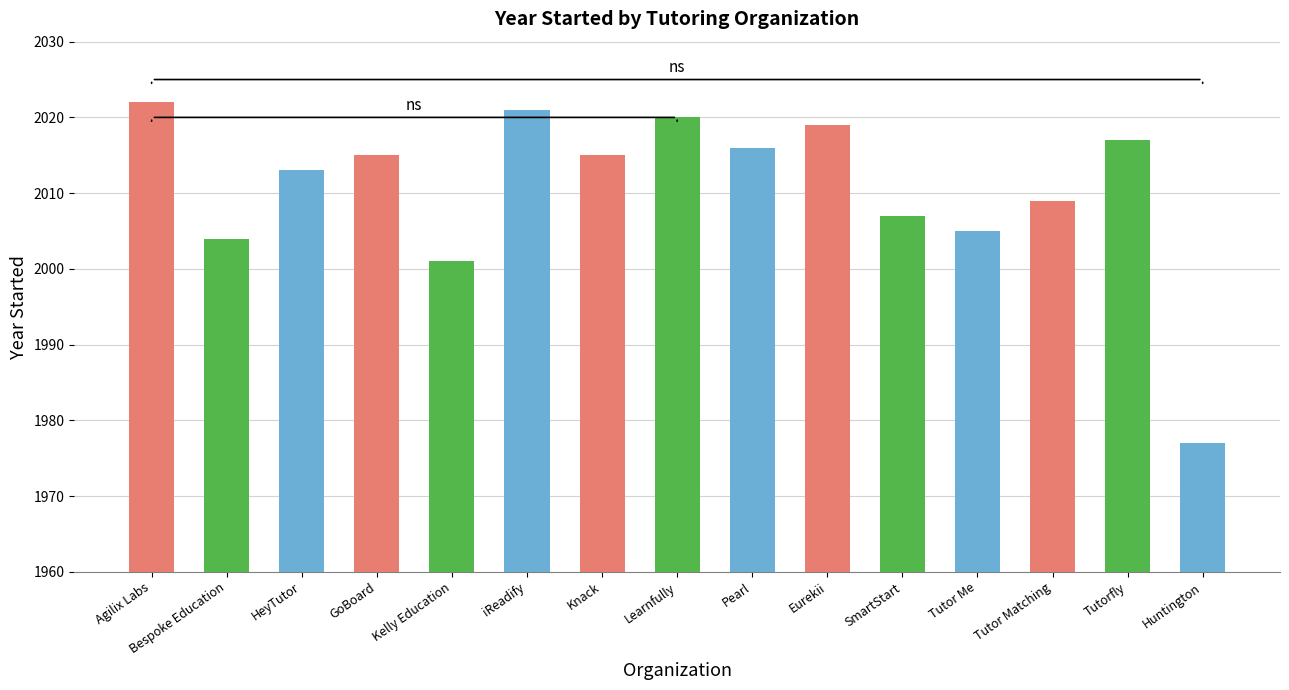

What is the label of the 10th bar from the right?

iReadify